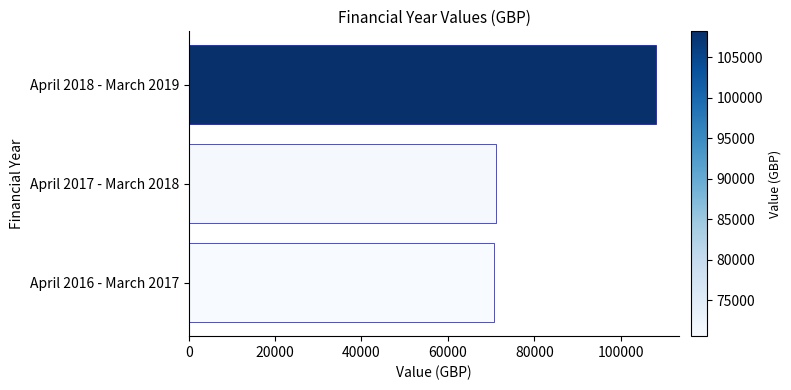

Reading bottom to top, what are all the values shown in this chart?

April 2016 - March 2017=70600	April 2017 - March 2018=71057	April 2018 - March 2019=108193